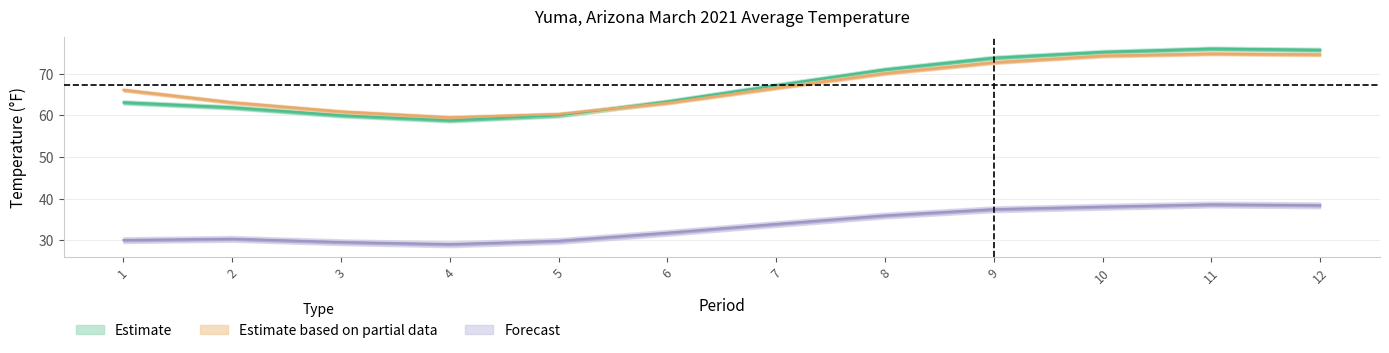

At which label is 1991-2020 Mean closest to 67?

7